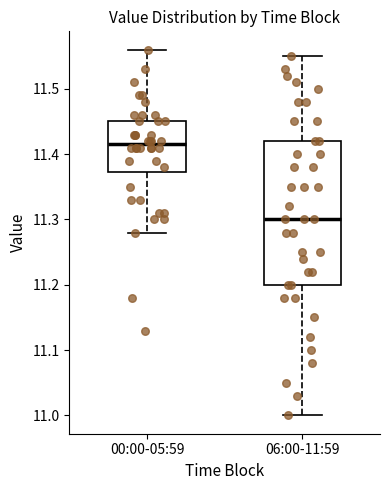

Reading left to right, read every box against the y-axis: the position of its median line, the range the box covers, and the ends of its whiskers. The values are not printed on the chart, so give them approximately, as read against the axis.

00:00-05:59: median 11.42, box 11.37 to 11.45, whiskers 11.28 to 11.56
06:00-11:59: median 11.30, box 11.20 to 11.42, whiskers 11.00 to 11.55